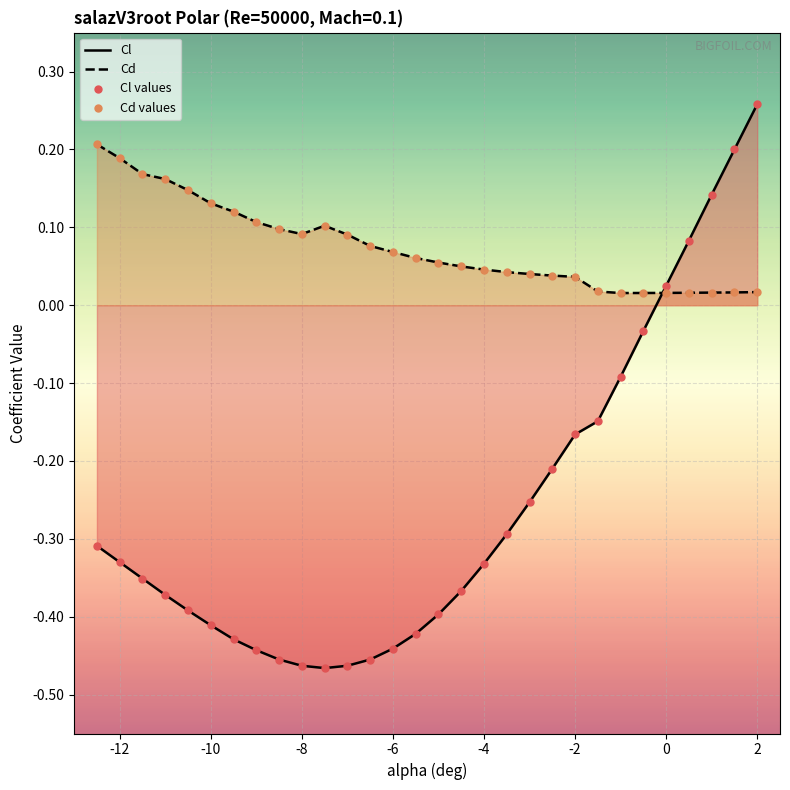

Which series has the largest total across all categories?

Cd